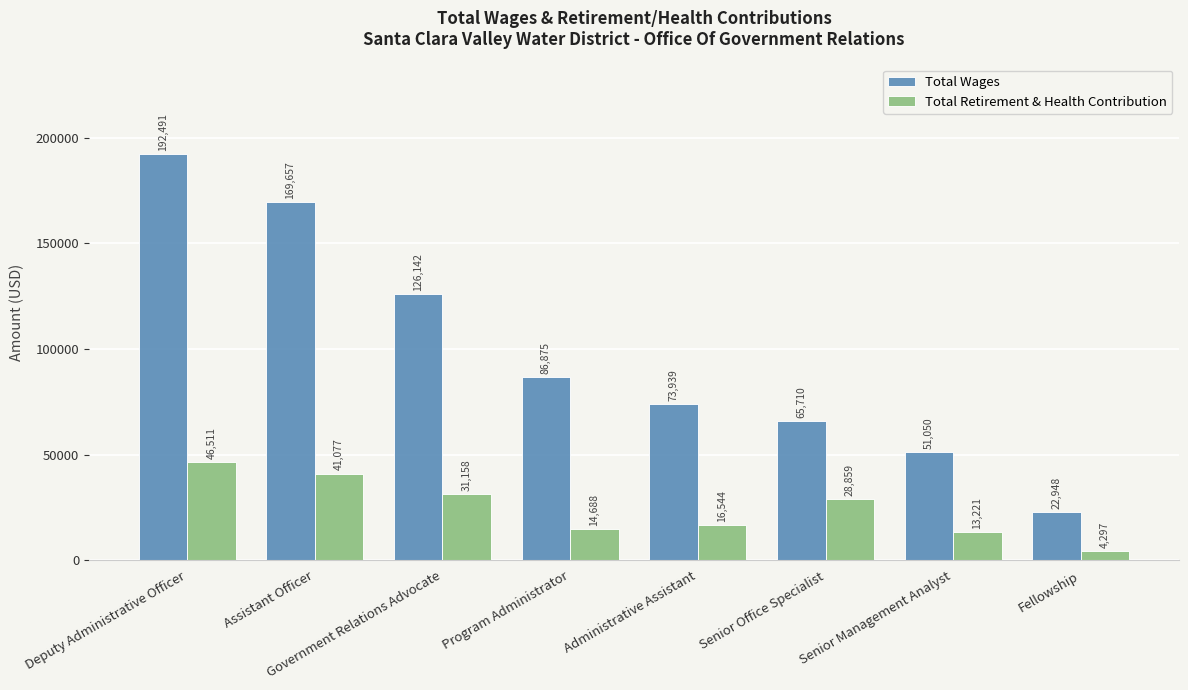

At which category does the chart reach its minimum across all series?

Fellowship